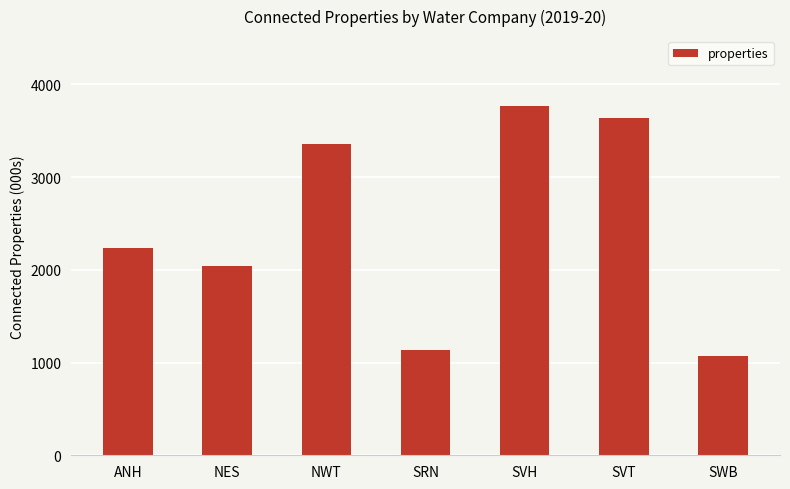

How many data points are less than 2237?

3